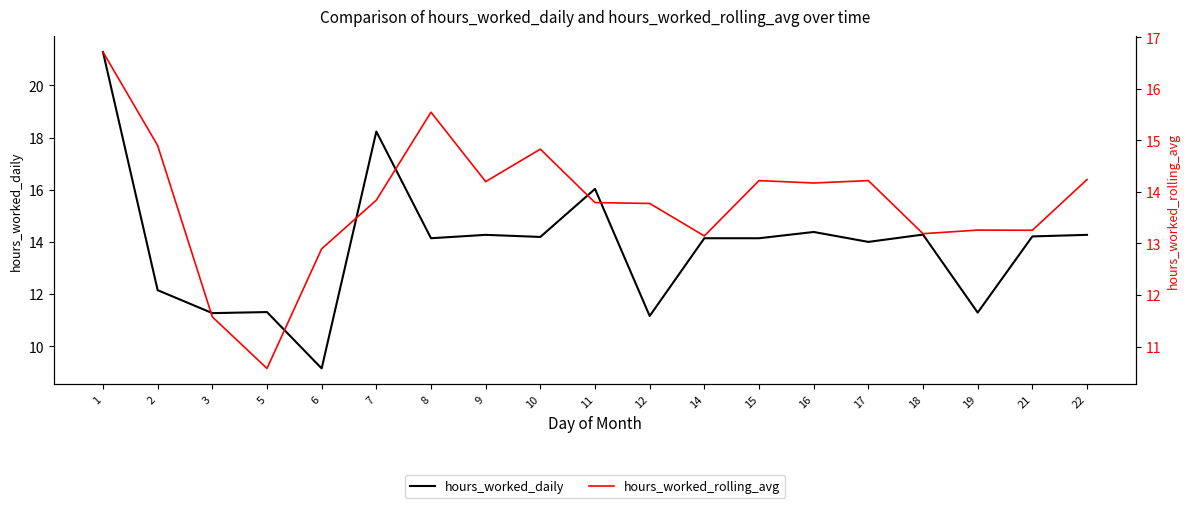

Where does the hours_worked_rolling_avg series first go above 13?

1